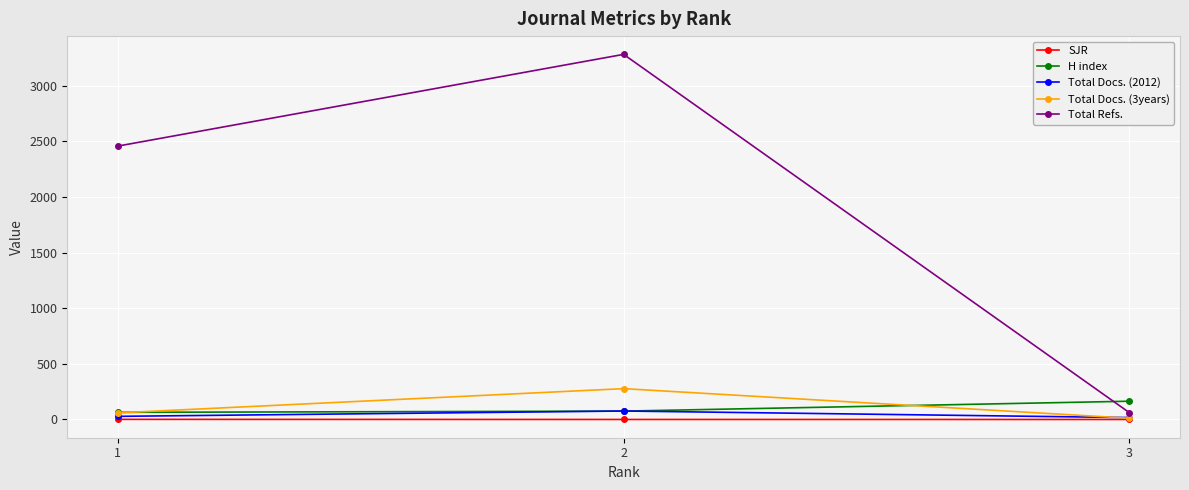

At 3, list the series in order from smallest to largest.

SJR, Total Docs. (3years), Total Docs. (2012), Total Refs., H index